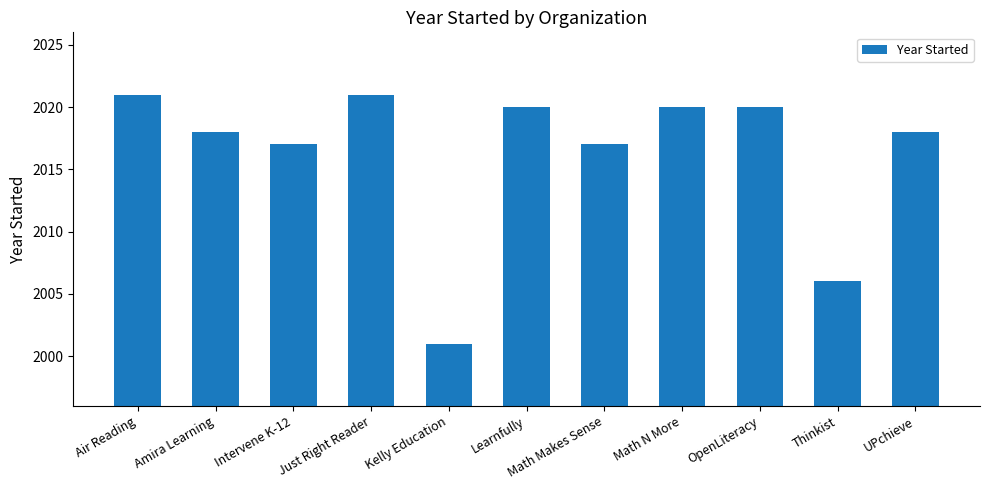

What is the sum of the values at Just Right Reader and Learnfully?

4041